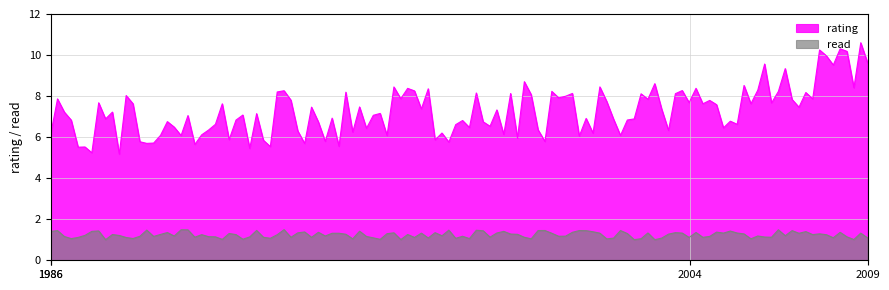

At 484, list the series in order from smallest to largest.

read, rating